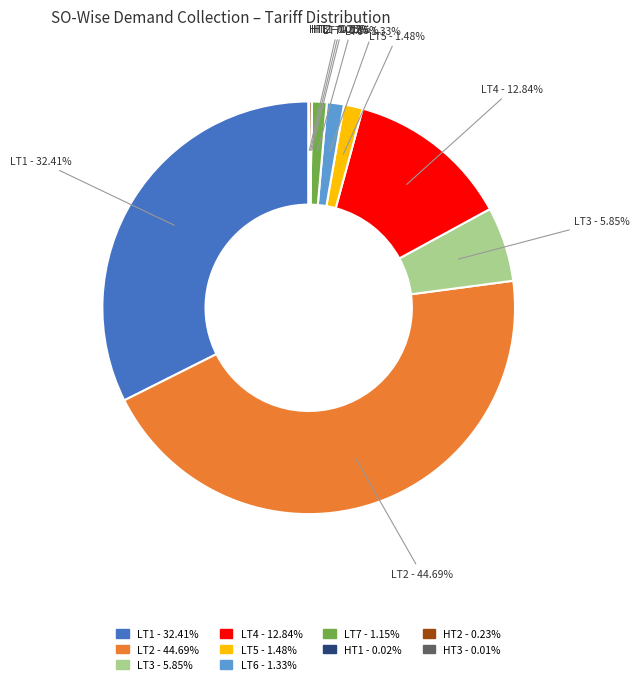

Combined, do LT5 and LT4 account for over 50%?

No